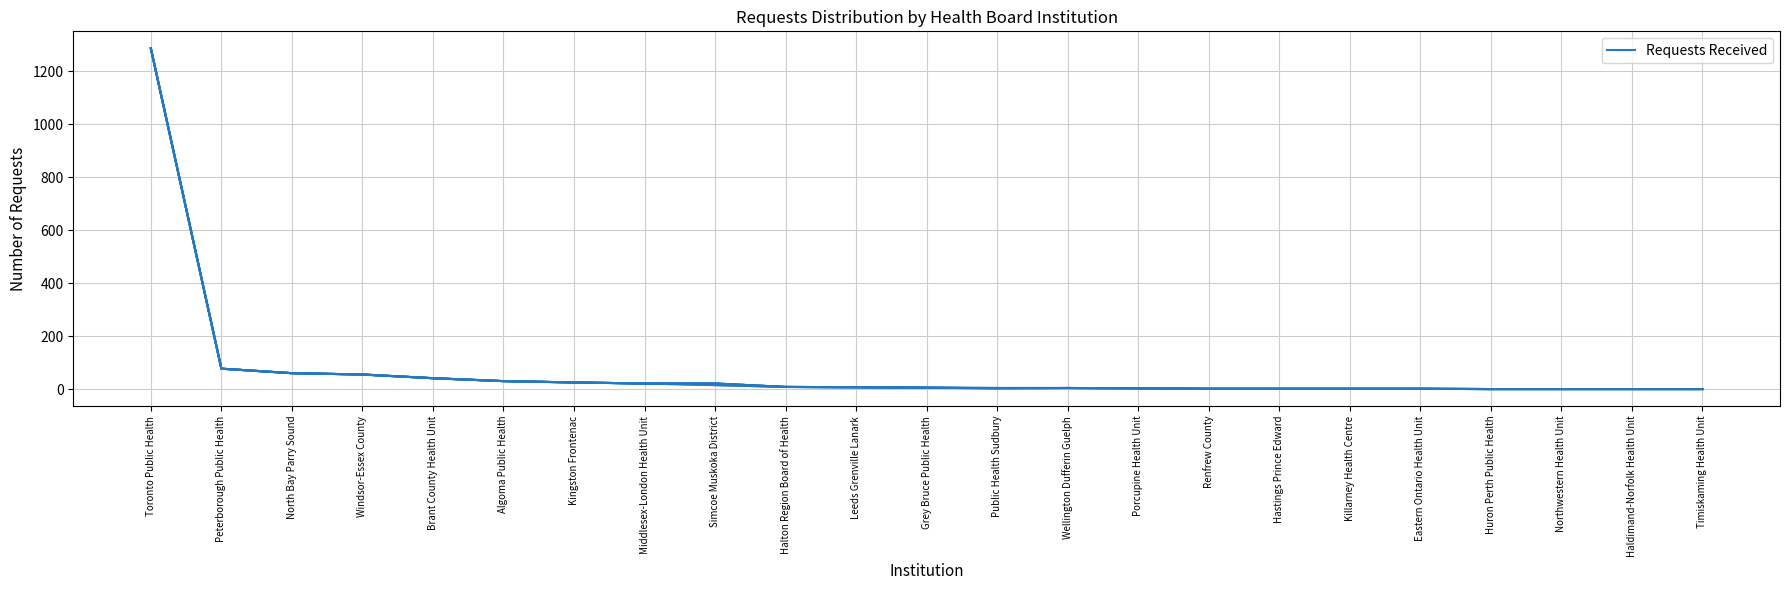

Is this an area chart (filled region under the line)?

No